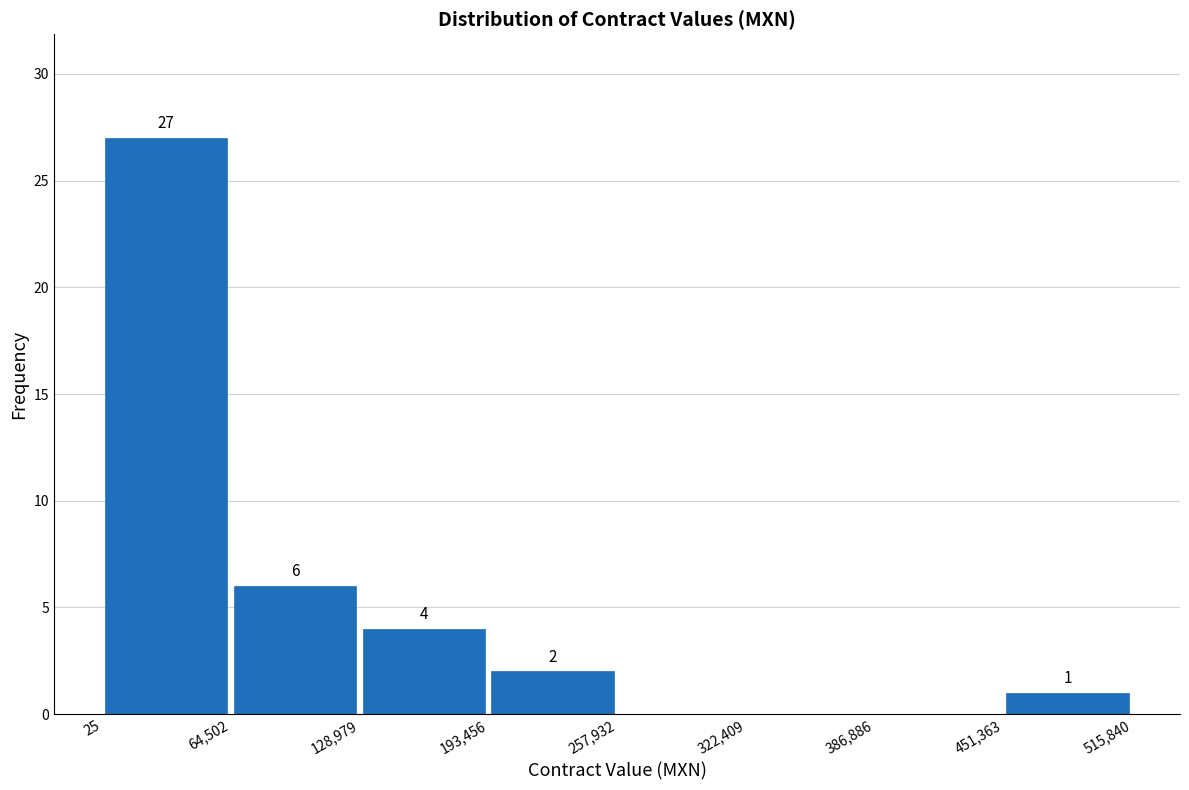

Over which range of the x-axis is the bar tallest?

25 to 64,502